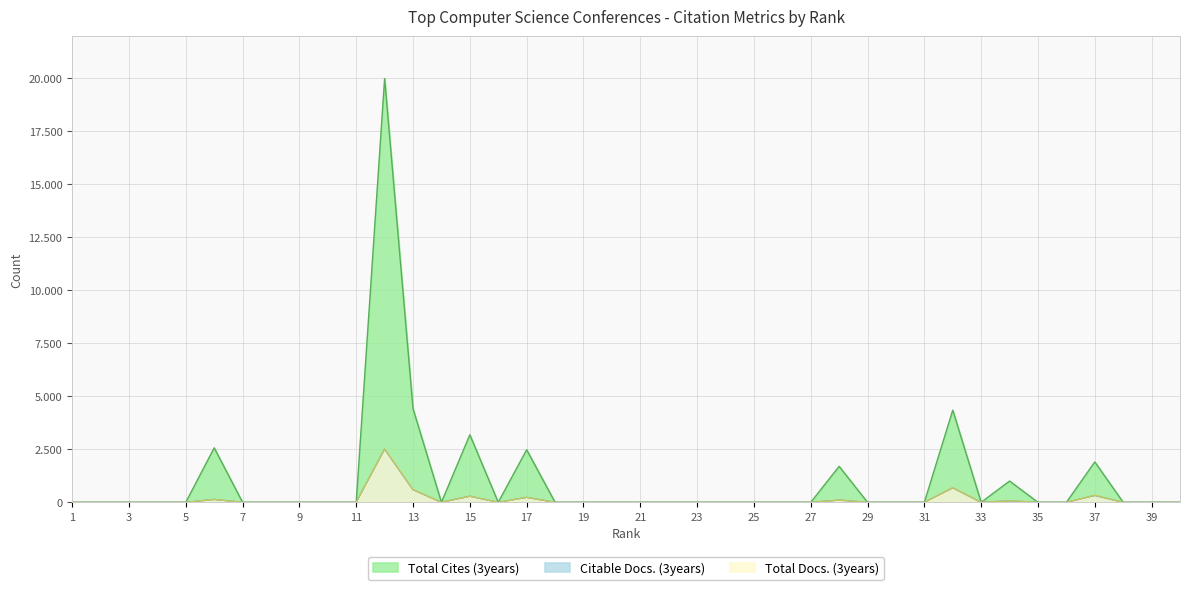

What is the highest value of the Citable Docs. (3years) series?

2505